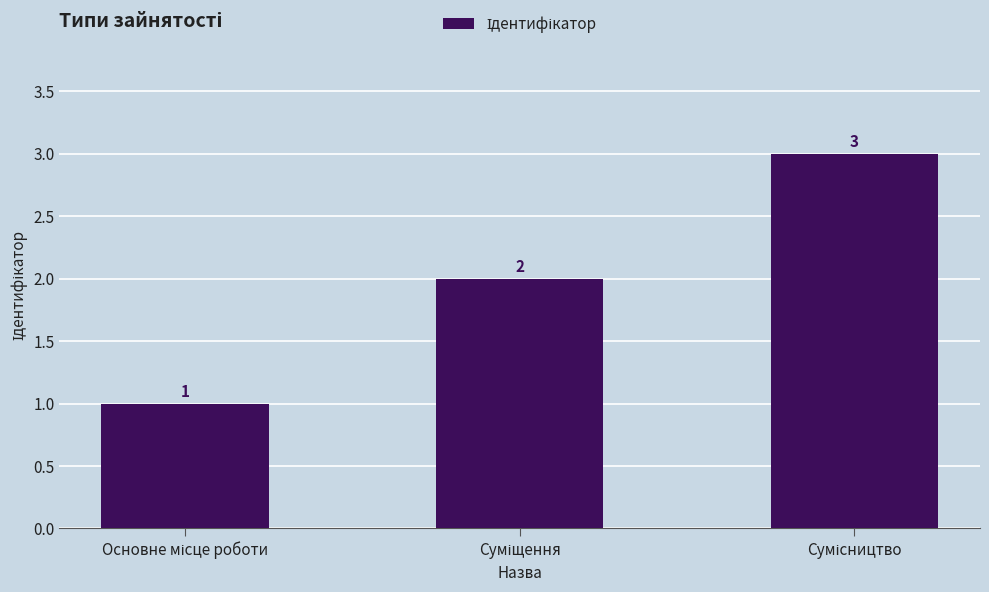

What is the value of the 3rd bar from the left?

3